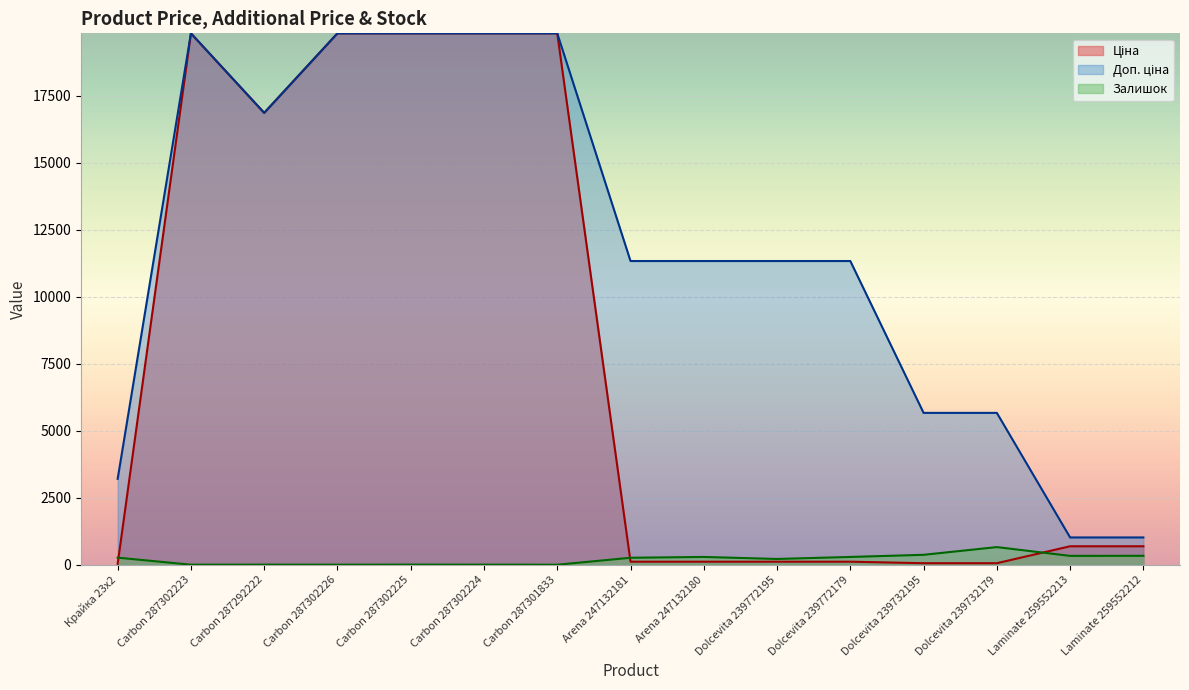

Where is the first local minimum for Доп. ціна?

Carbon 287292222